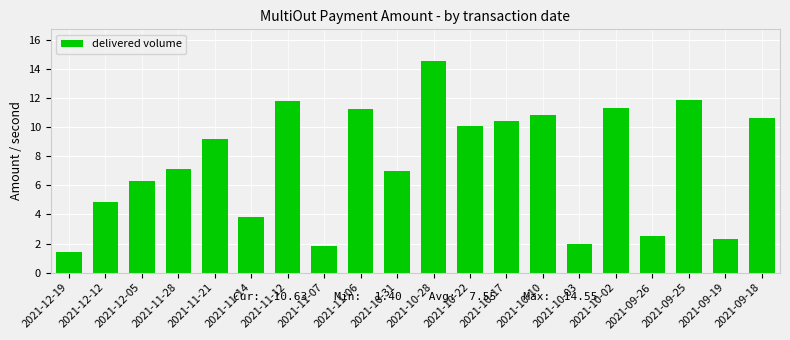

True or false: the data shows 5.1 at 2021-09-18.

False